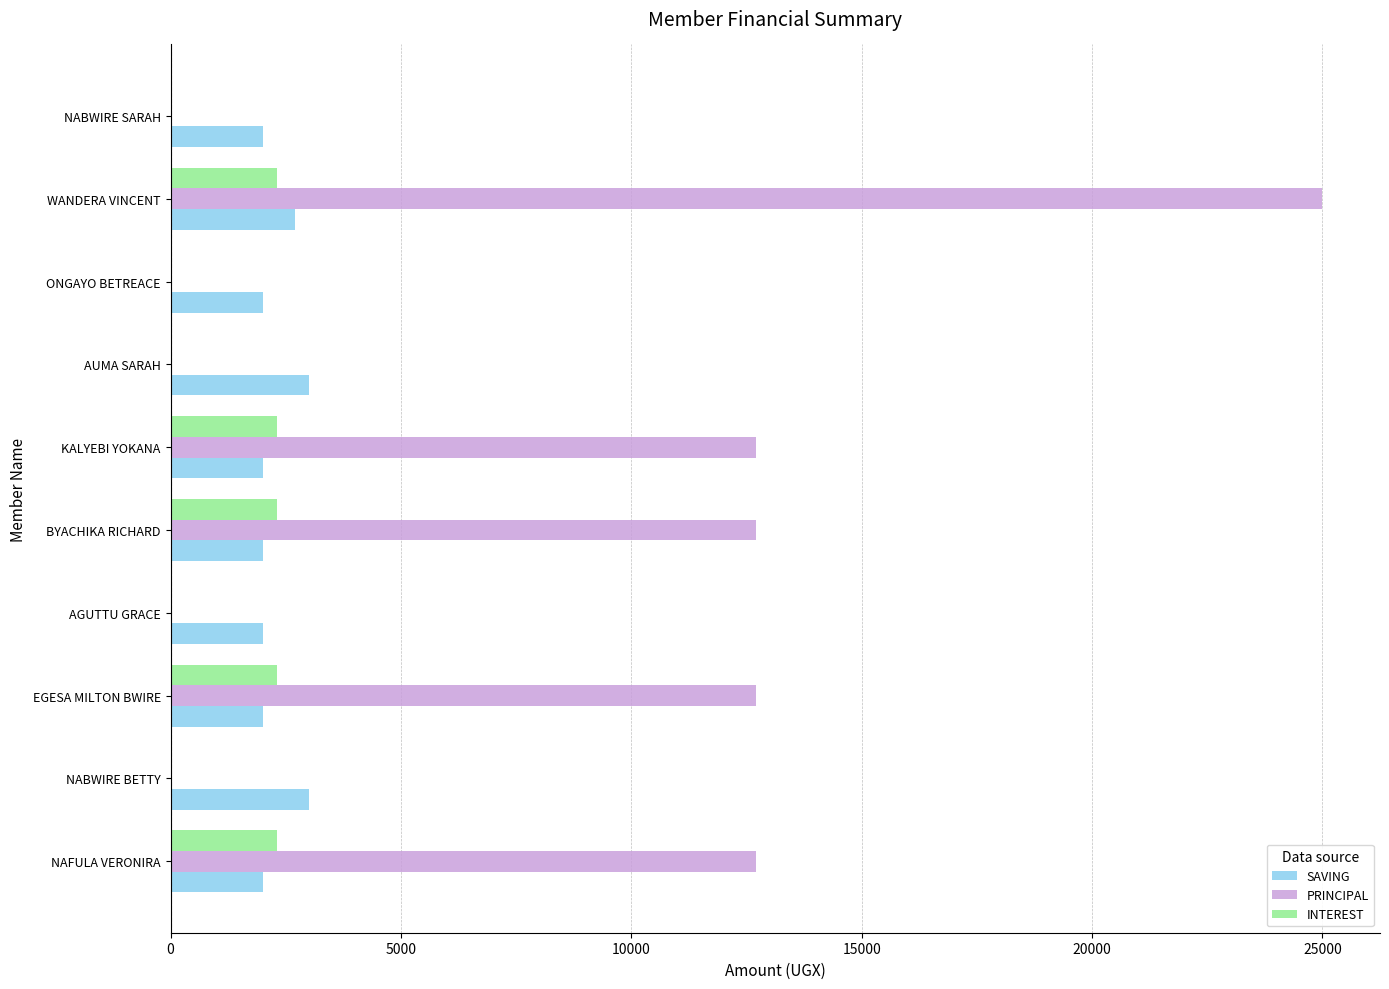

Is it true that SAVING equals 3000 at AUMA SARAH?

True